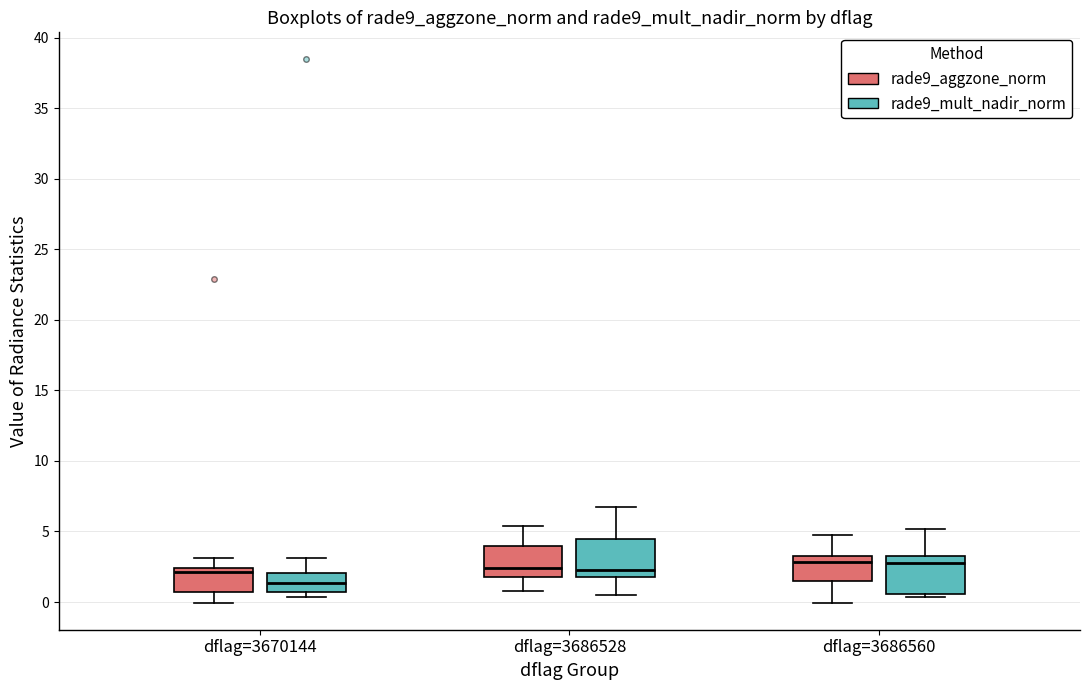

Where does the upper whisker of the box for dflag=3686528 (rade9_aggzone_norm) end on the y-axis? The values are not printed on the chart, so give them approximately, as read against the axis.

5.5